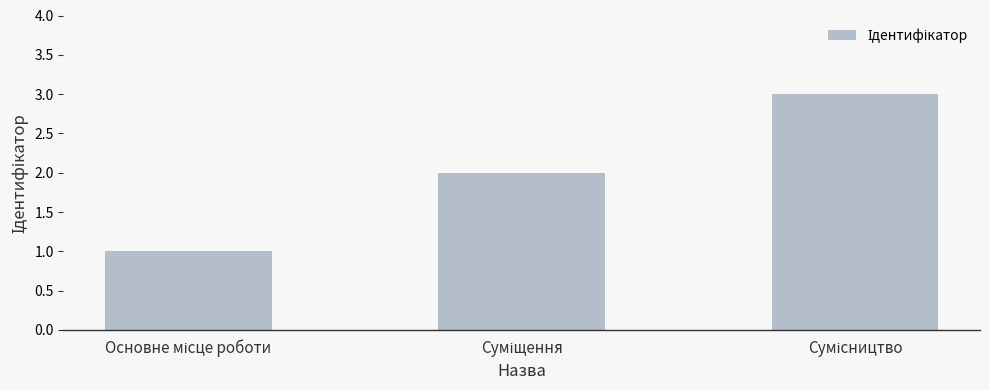

What is the maximum value shown in the chart?

3